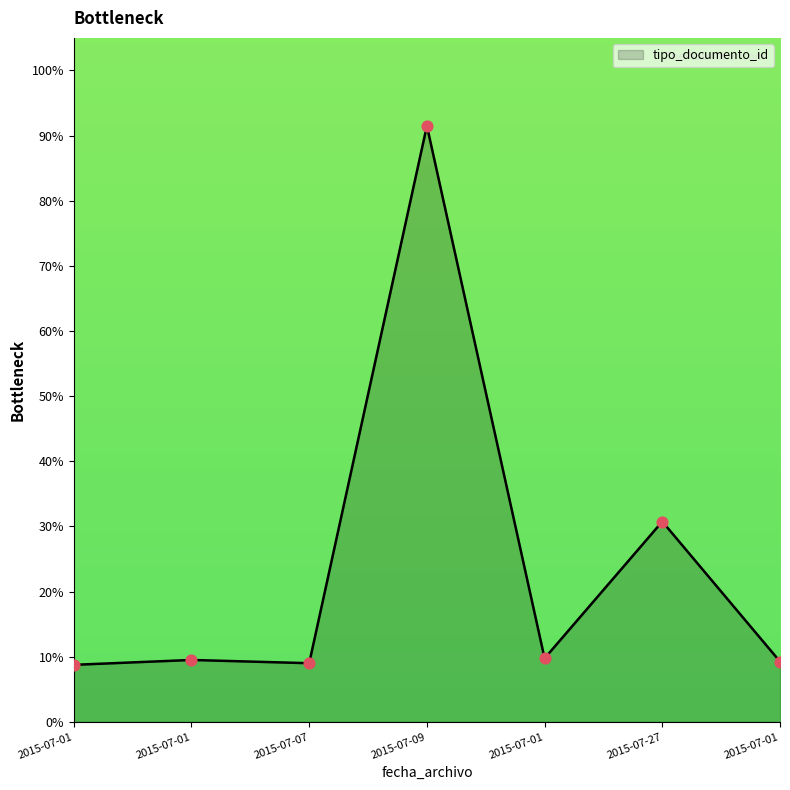

What is the change in value from 2015-07-01 to 2015-07-01?

-0.5